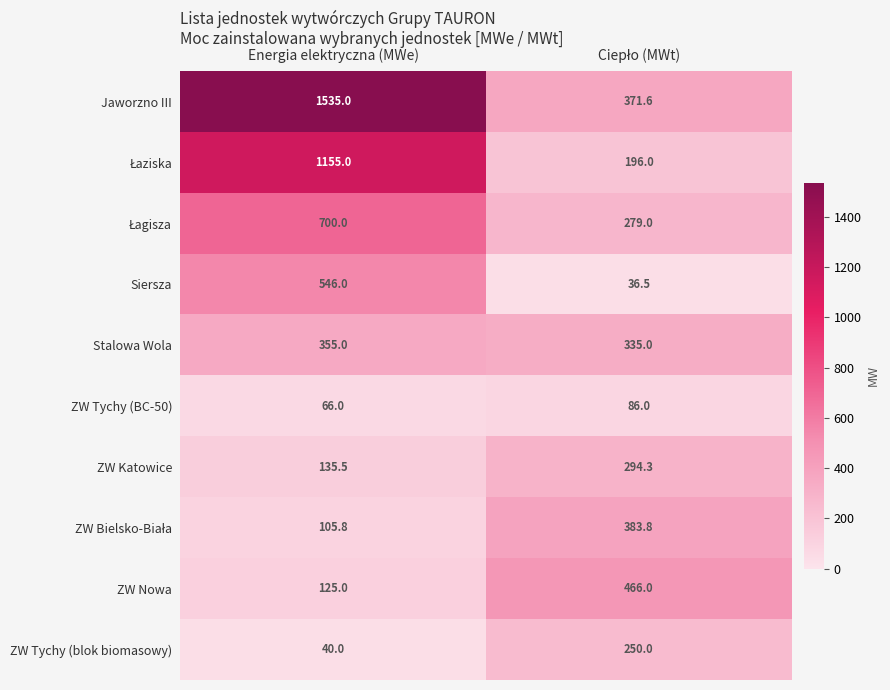

At how many categories does at least one series exceed 54?

2